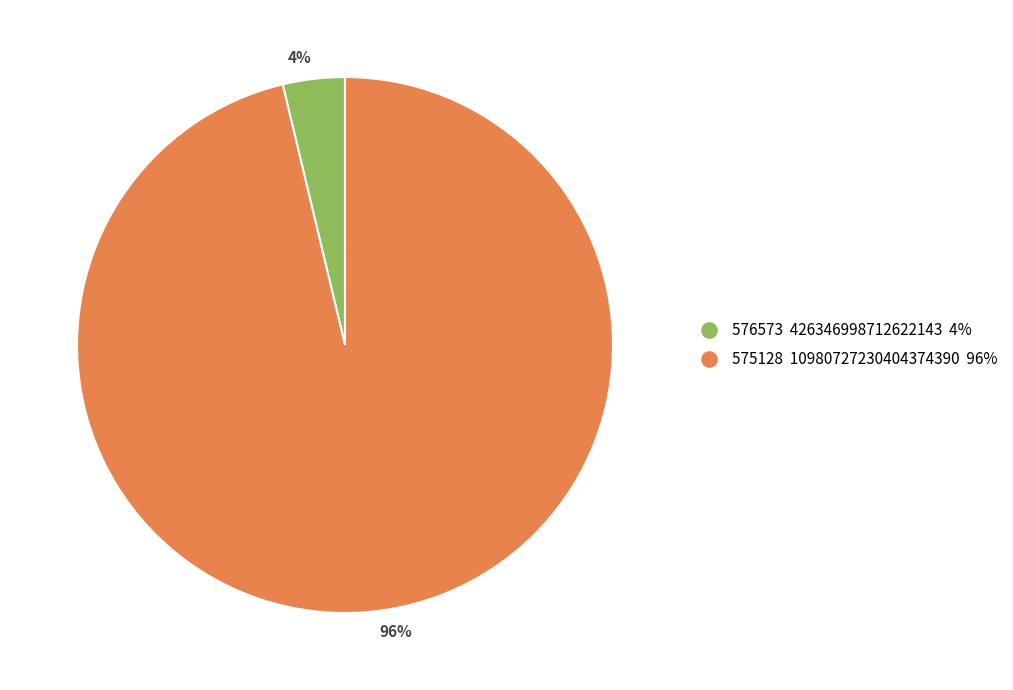

What percentage is the 575128 slice, to the nearest percent?

96%